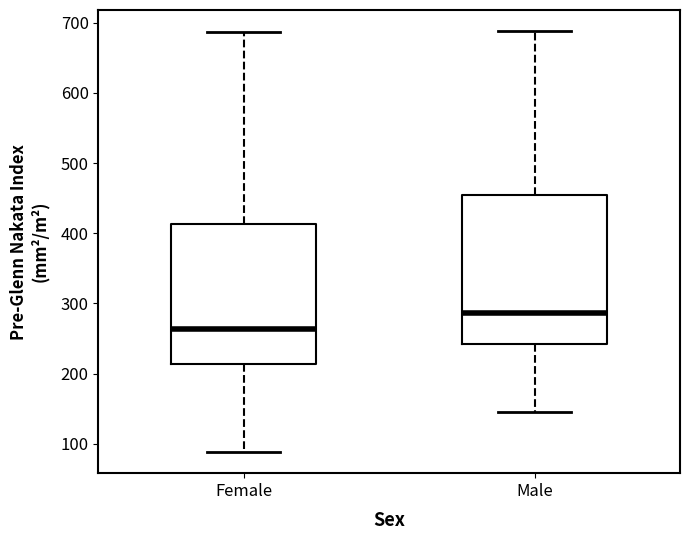

Which box has the lowest median line?

Female